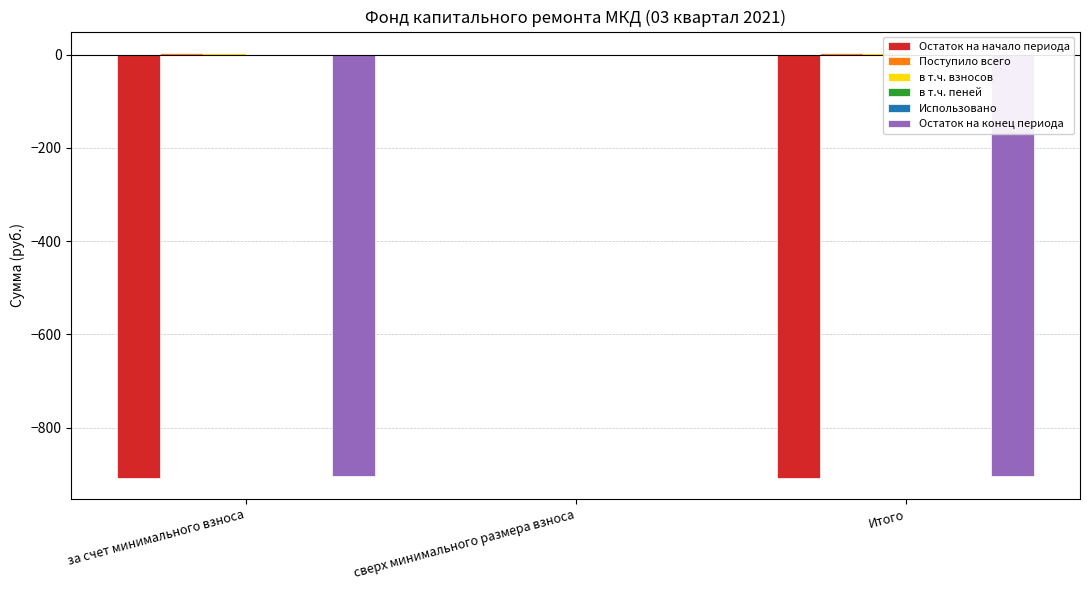

At which category is the sum across all series the highest?

сверх минимального размера взноса